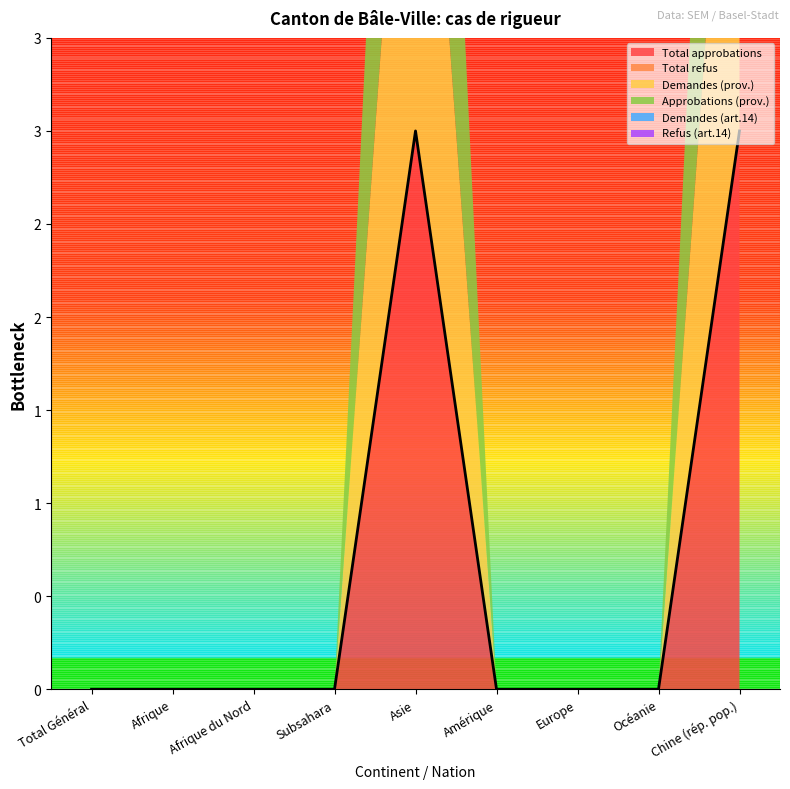

Reading left to right, what are all the values shown in this chart?

Total approbations: 0	0	0	0	3	0	0	0	3
Total refus: 0	0	0	0	0	0	0	0	0
Demandes (prov.): 0	0	0	0	3	0	0	0	3
Approbations (prov.): 0	0	0	0	3	0	0	0	3
Demandes (art.14): 0	0	0	0	0	0	0	0	0
Refus (art.14): 0	0	0	0	0	0	0	0	0